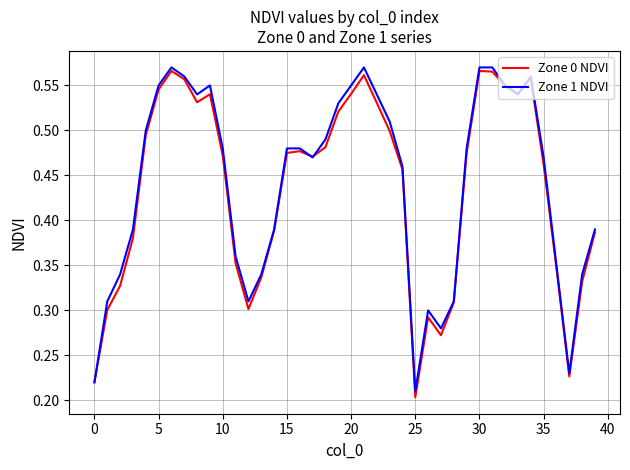

Is this an area chart (filled region under the line)?

No